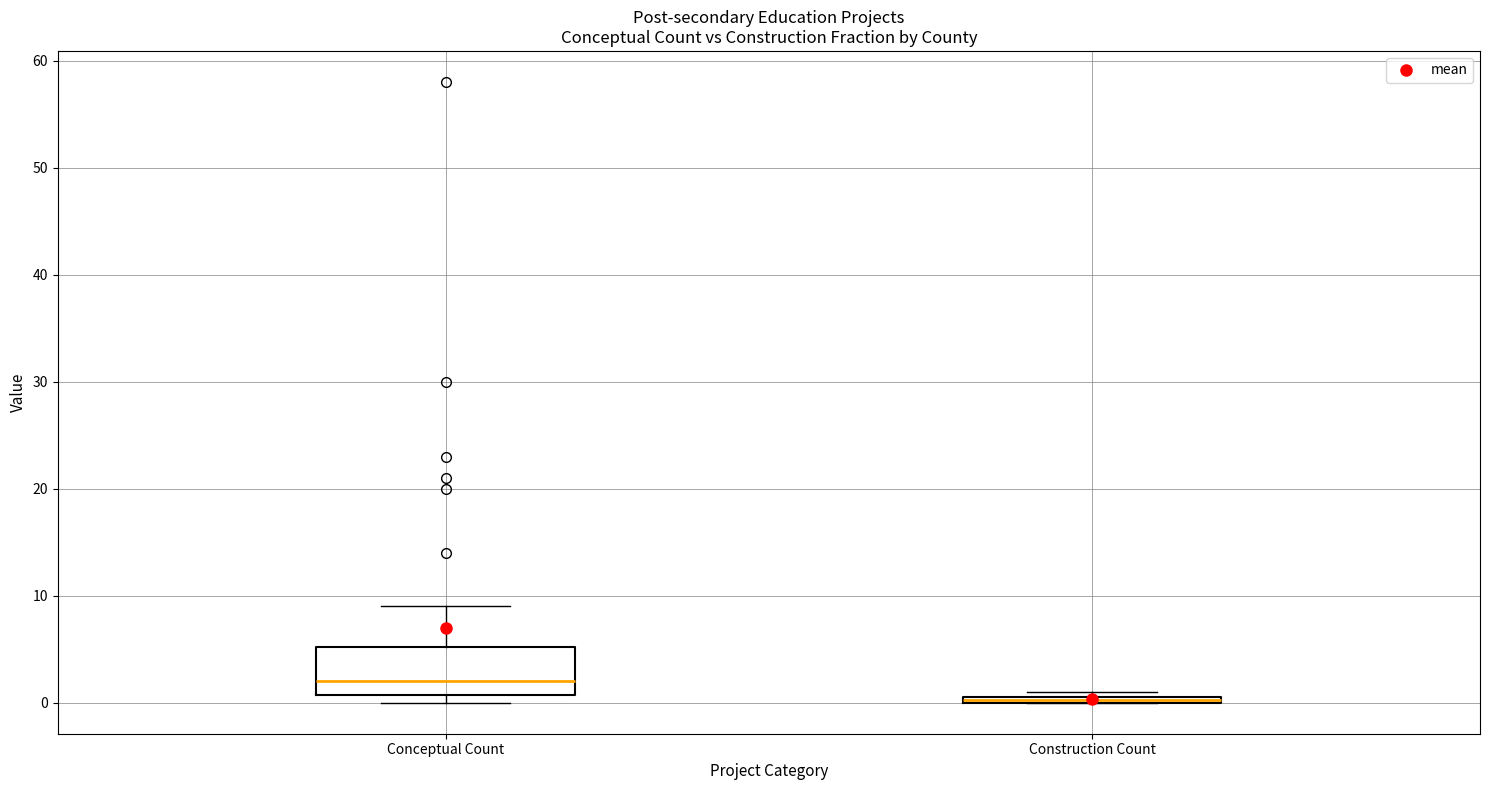

Where does the median line of the box for Conceptual Count sit on the y-axis? The values are not printed on the chart, so give them approximately, as read against the axis.

2